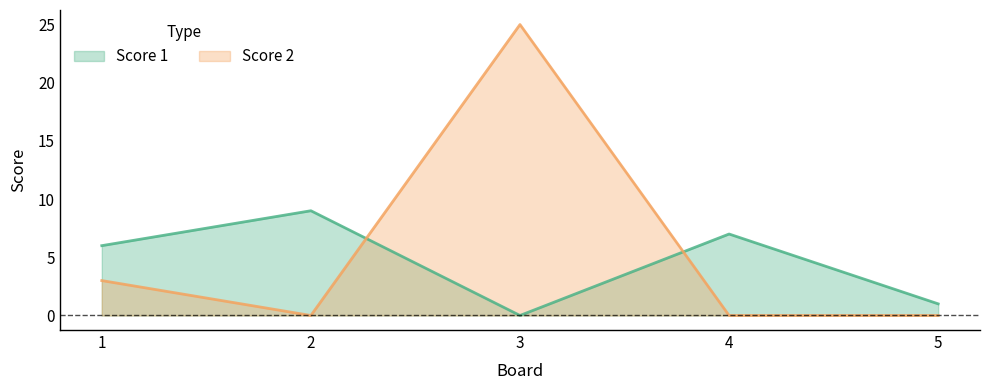

Count the number of categories in the chart.

5